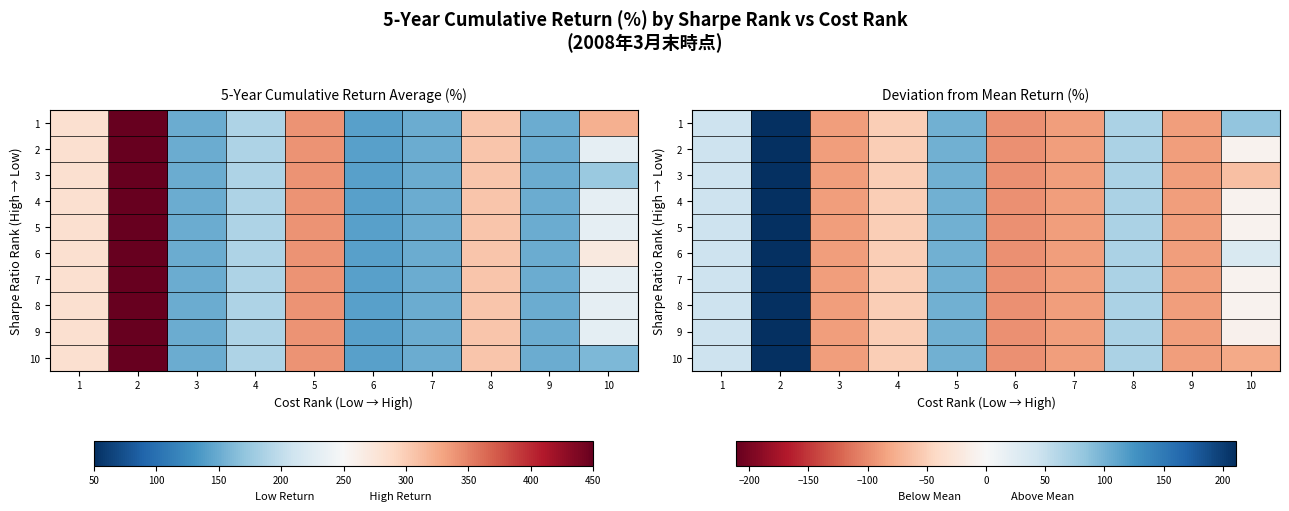

What is the maximum value for 2?

211.0